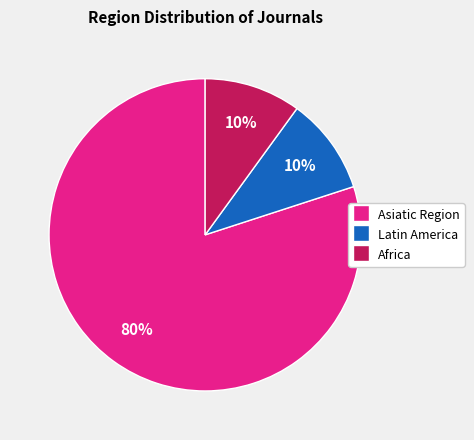

Is there any slice that represents more than half of the pie?

Yes